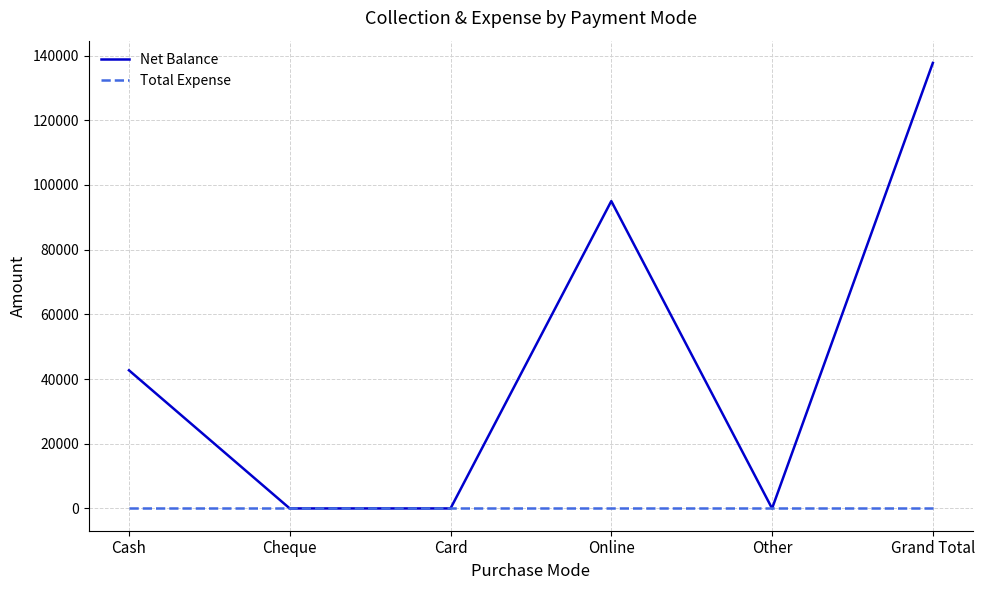

Which series has the largest total across all categories?

Net Balance